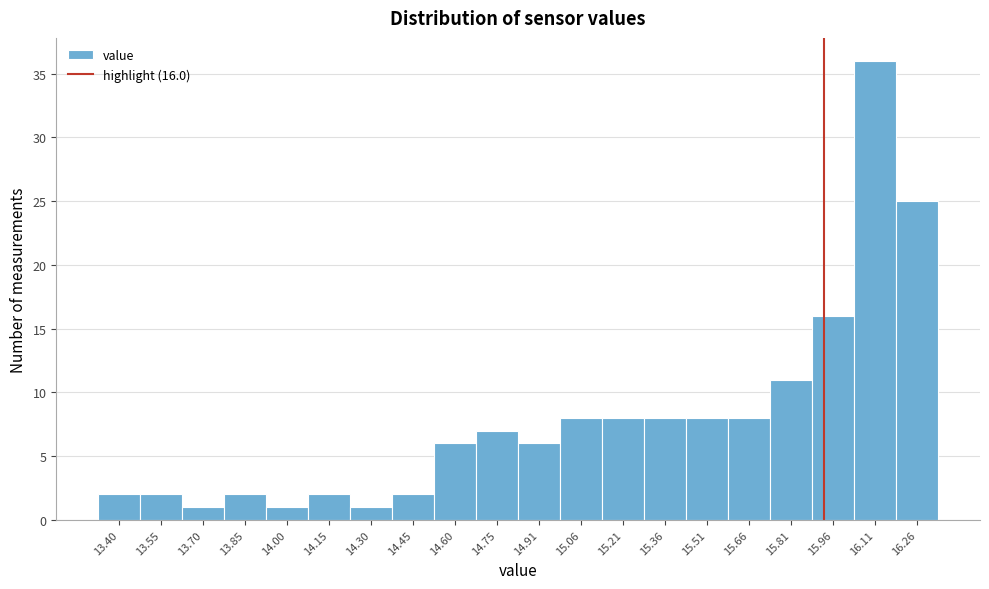

Reading left to right, what are all the values shown in this chart?

2	2	1	2	1	2	1	2	6	7	6	8	8	8	8	8	11	16	36	25